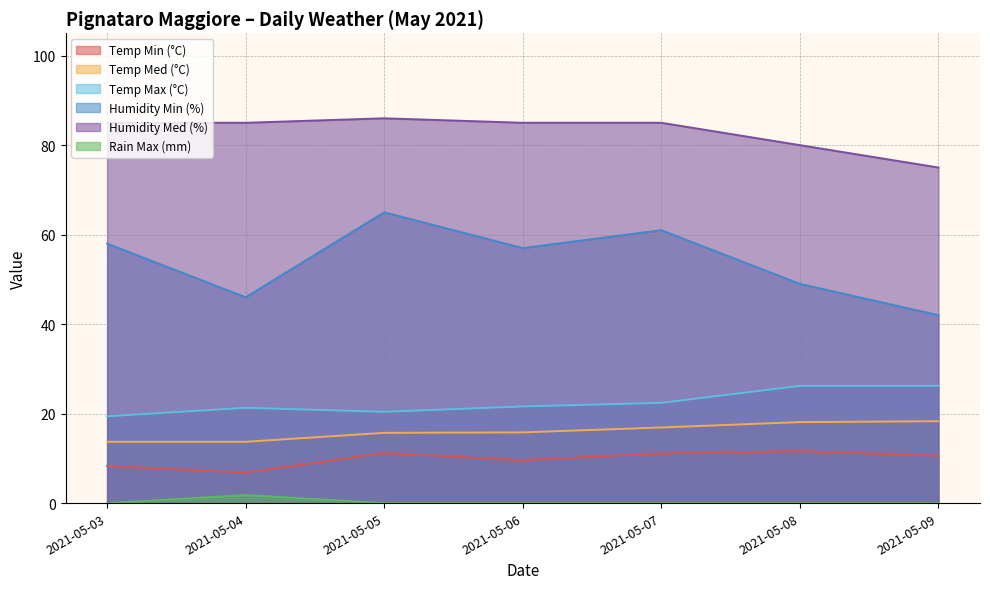

What value does the Temp Max (°C) series have at 2021-05-03?

19.4